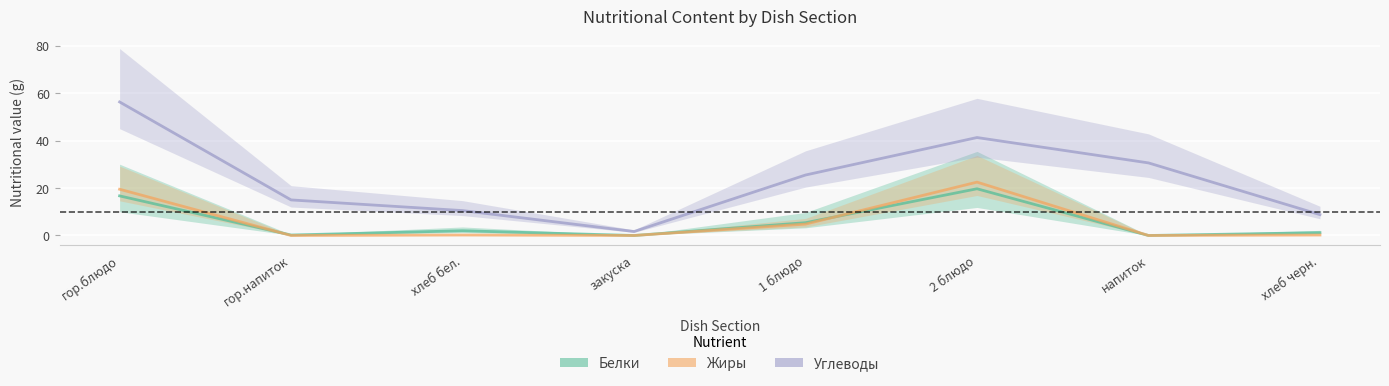

What are all the series names shown in the legend?

Белки, Жиры, Углеводы